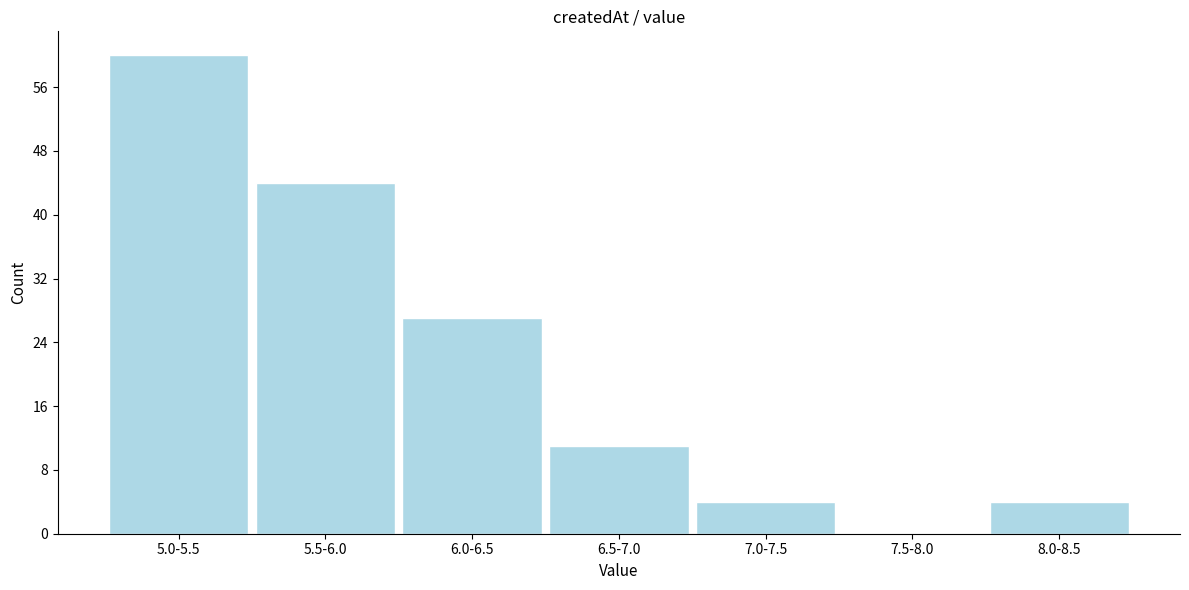

Reading left to right, extract all data points from this chart.

5.0-5.5=60	5.5-6.0=44	6.0-6.5=27	6.5-7.0=11	7.0-7.5=4	7.5-8.0=0	8.0-8.5=4